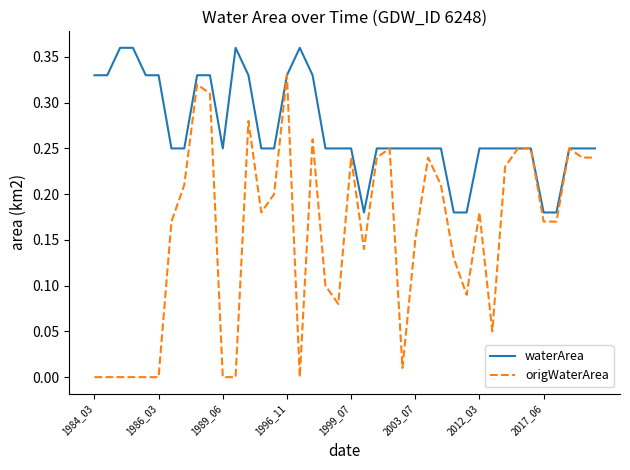

Which series has the largest range (max minus min)?

origWaterArea